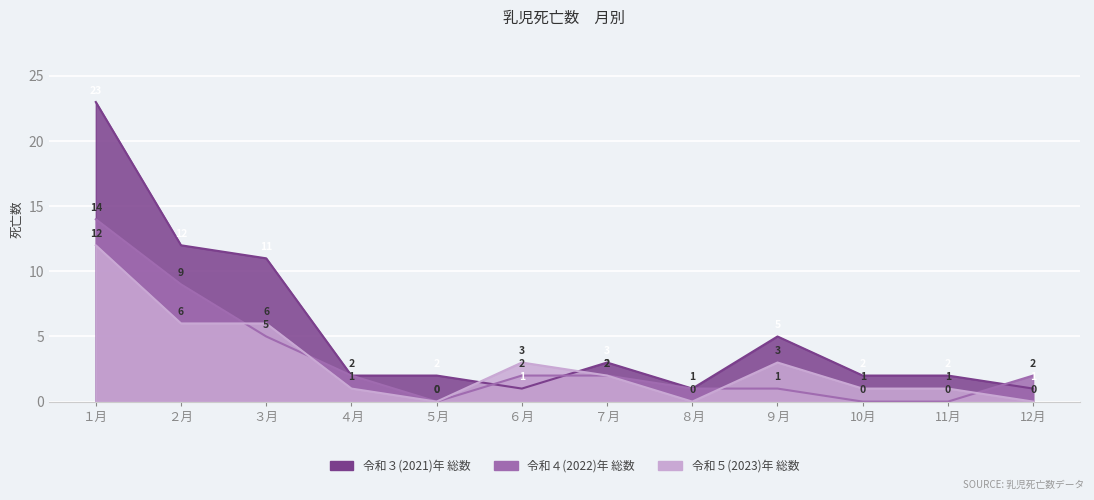

Which series ends up on top after the final intersection of 令和４(2022)年 総数 and 令和３(2021)年 総数?

令和４(2022)年 総数